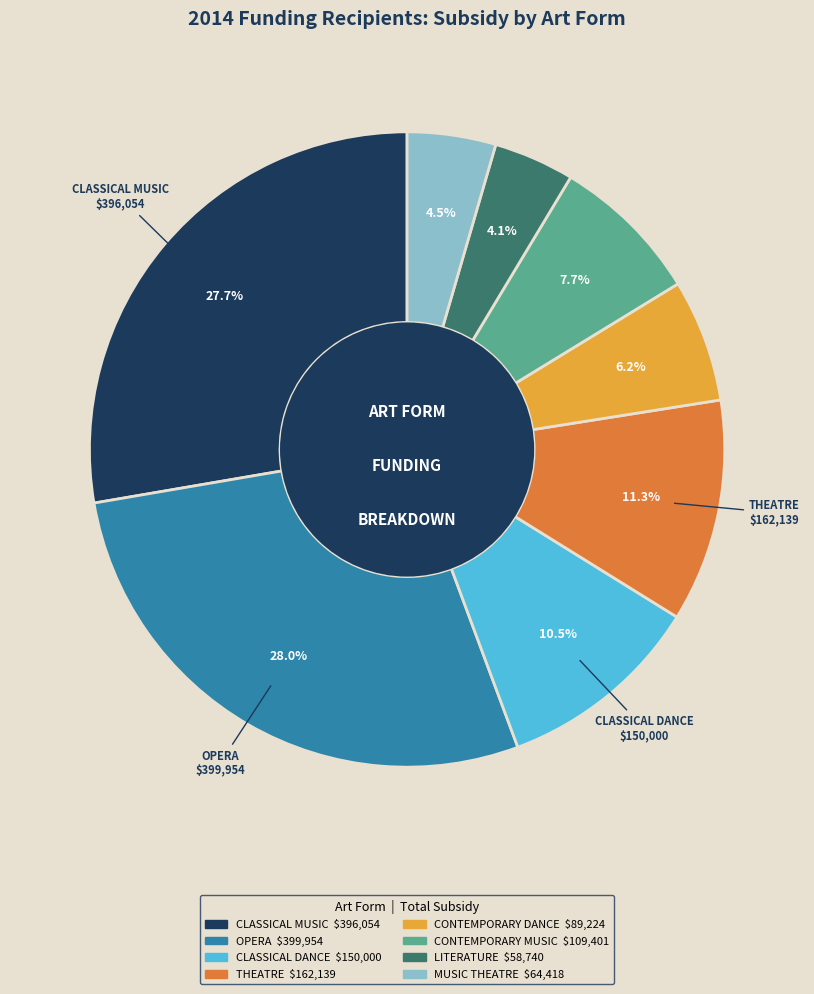

Is there a majority slice in this chart?

No